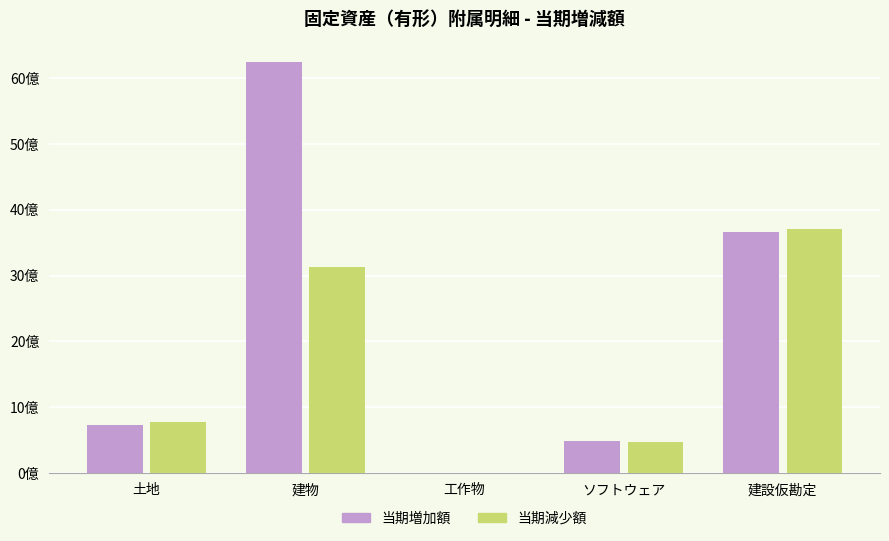

What are all the series names shown in the legend?

当期増加額, 当期減少額